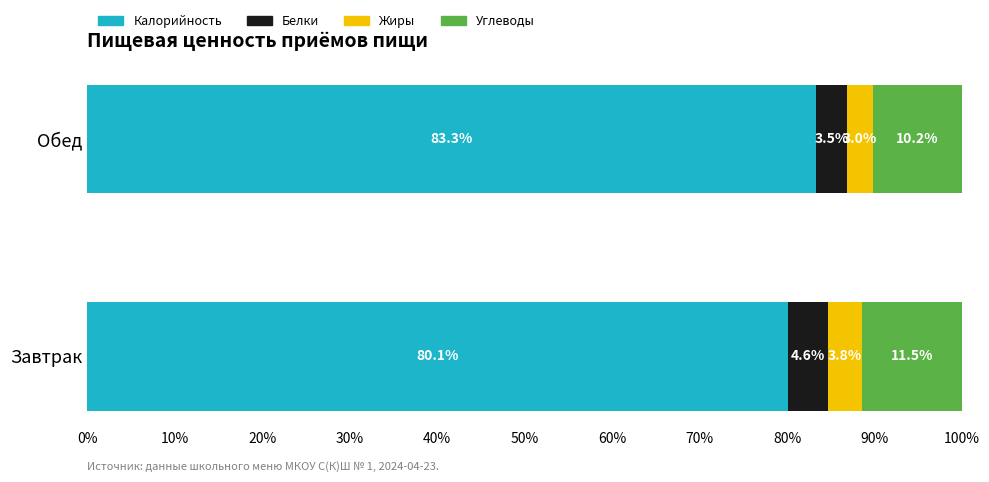

Rank the categories by Калорийность value from highest to lowest.

Обед, Завтрак